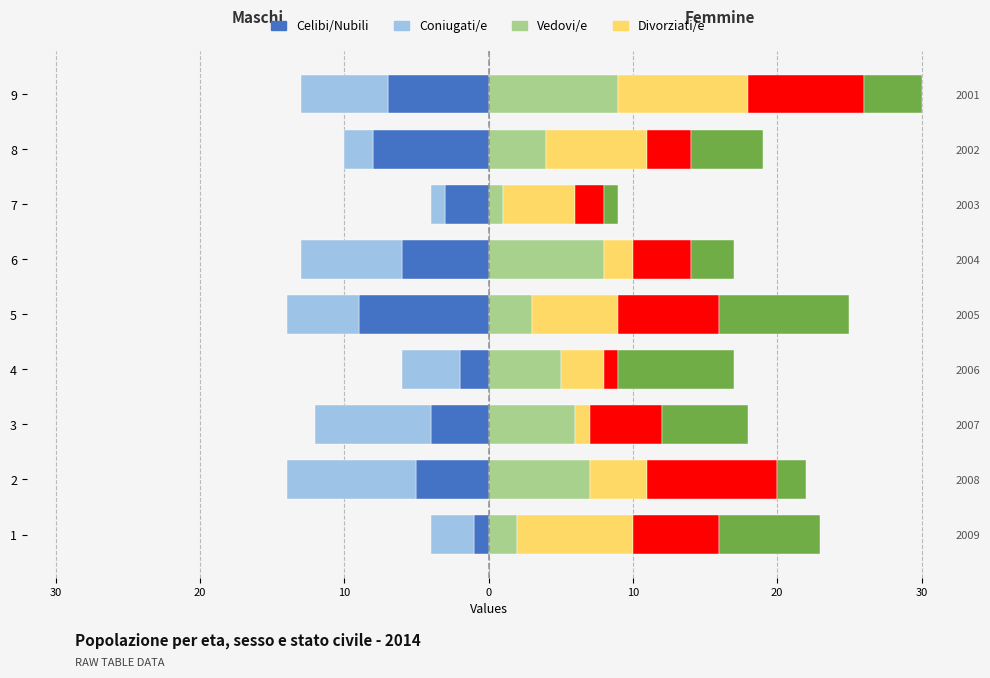

Are the bars horizontal?

Yes